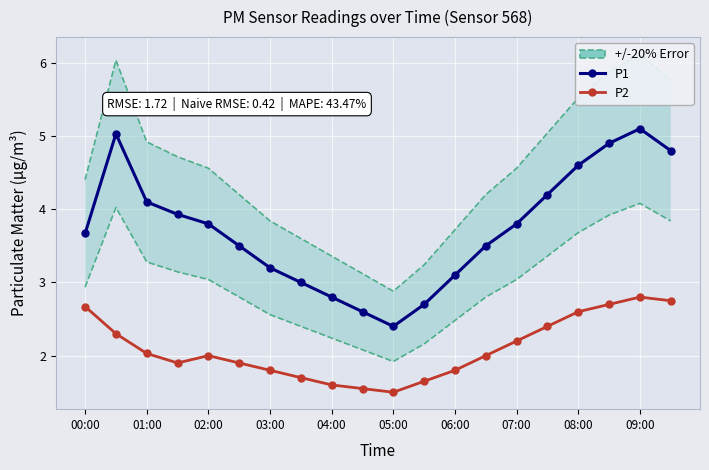

What is the average value of the P2 series?

2.1